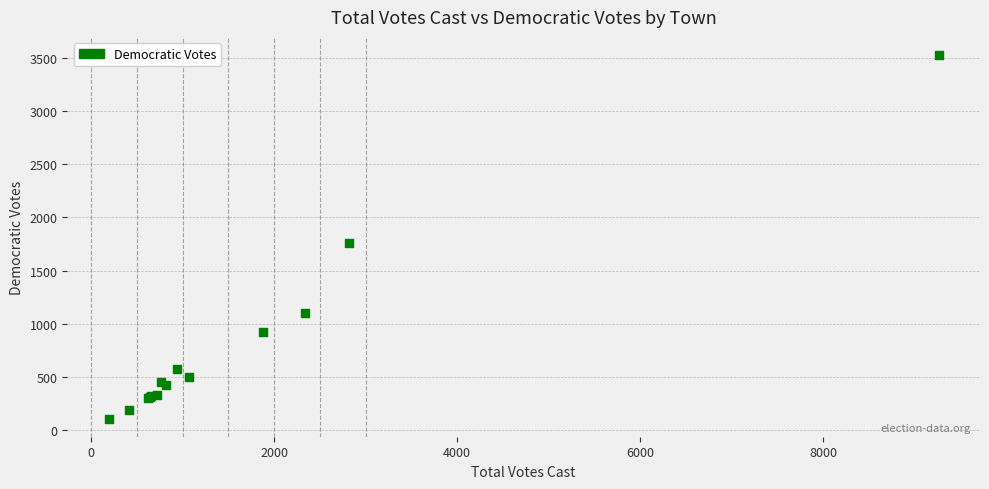

What Y value in the scatter plot is closest to 1817?

1757